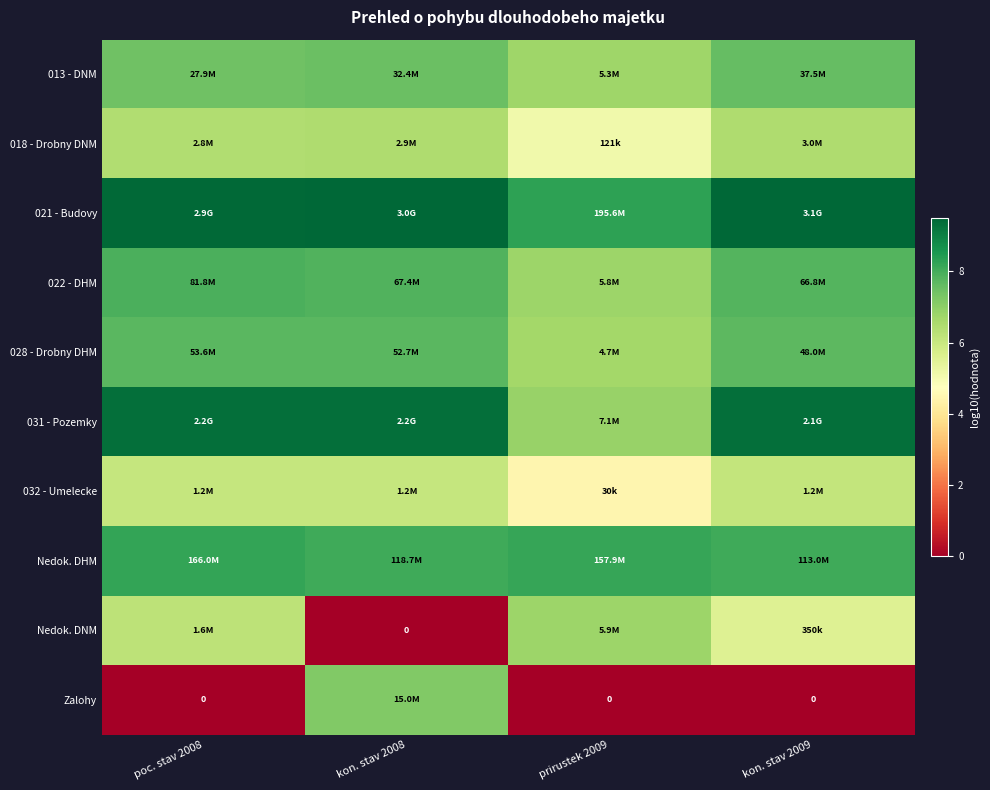

How many series are shown in this chart?

10